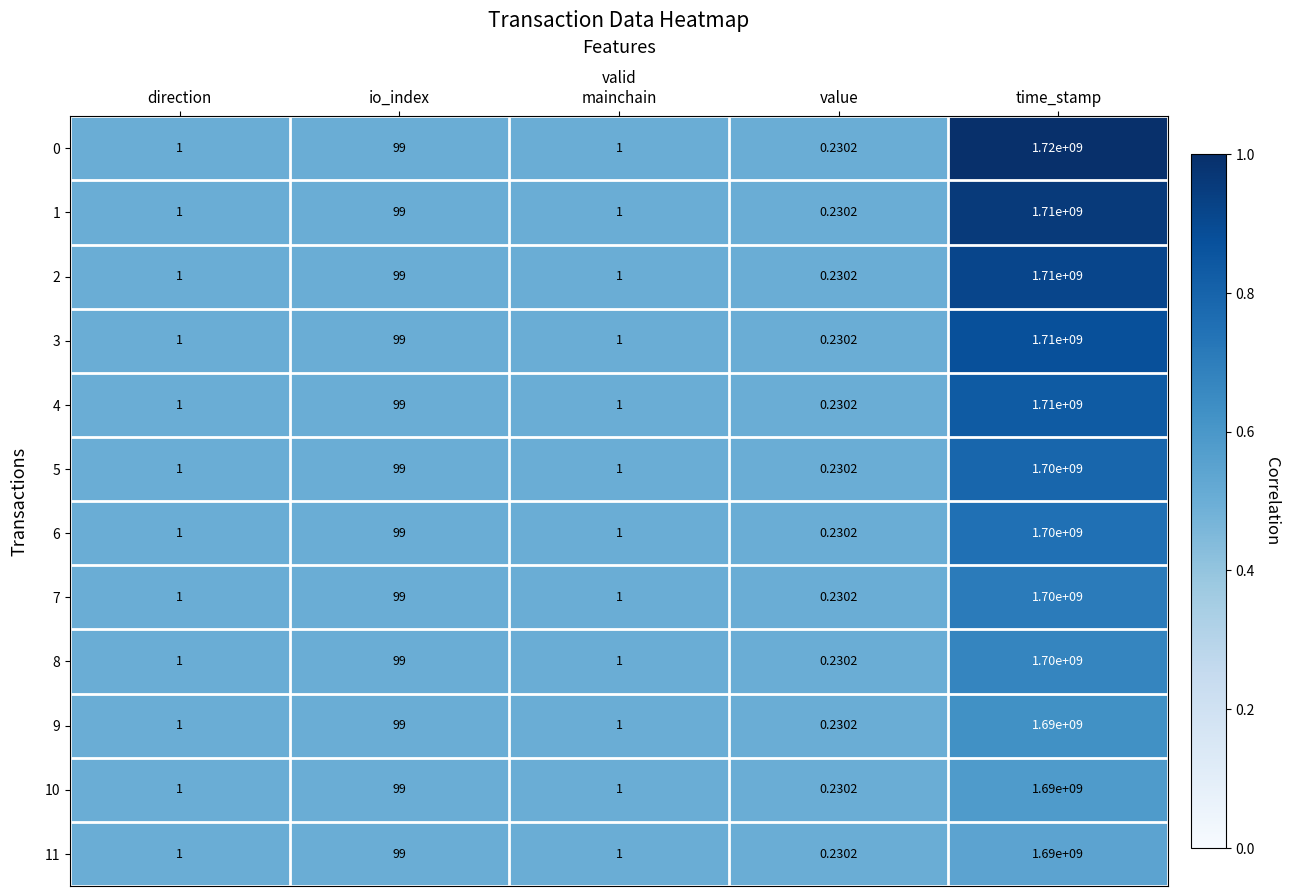

Where is 6 nearest to the value 850000000?

io_index